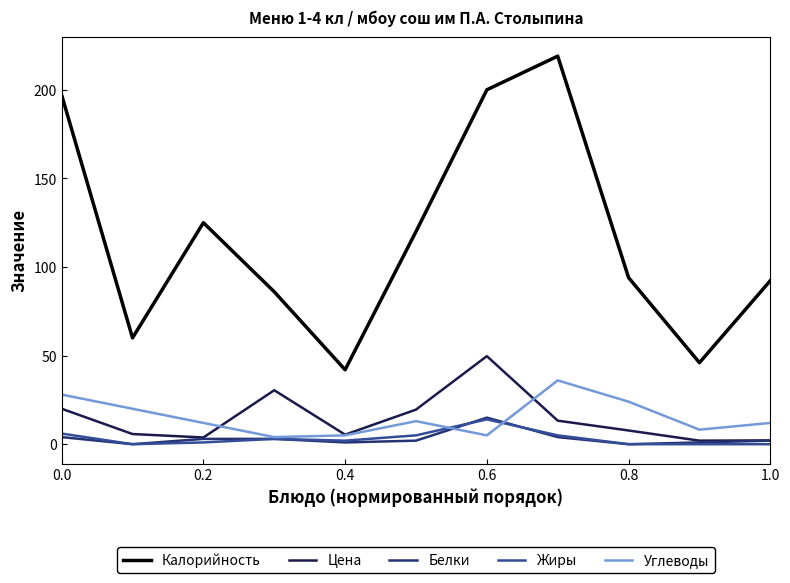

Which series has the widest spread of values?

Калорийность